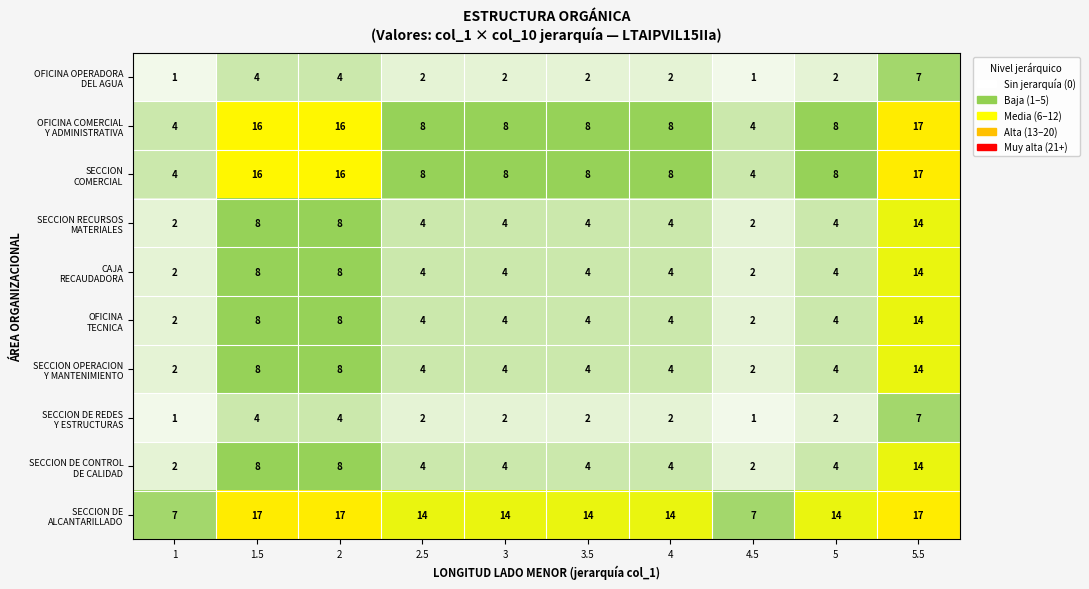

What is the total value across all series at 5?

54